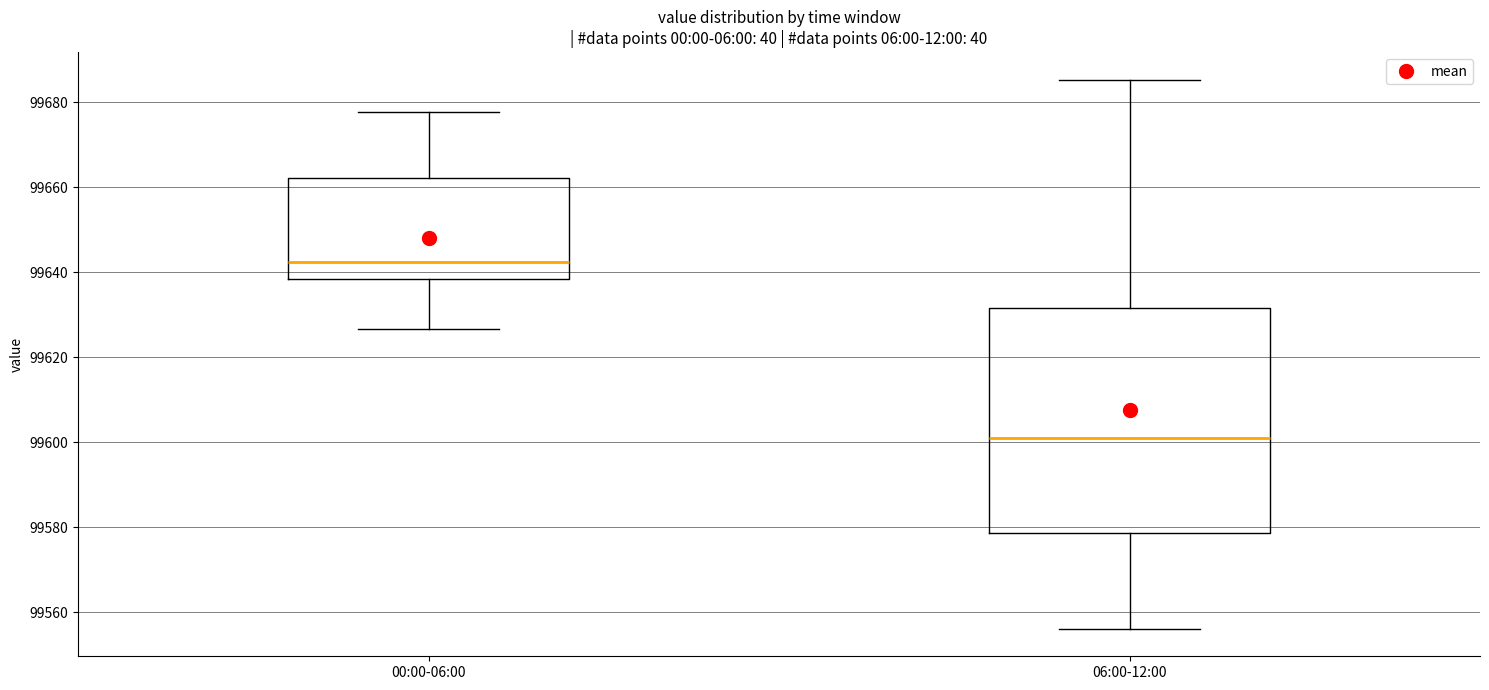

Reading left to right, transcribe this box plot: for each box, give where its median line is, the range the box spans, and where its two whiskers end, as read against the y-axis. The values are not printed on the chart, so give them approximately, as read against the axis.

00:00-06:00: median 99642, box 99638 to 99662, whiskers 99626 to 99678
06:00-12:00: median 99602, box 99578 to 99632, whiskers 99556 to 99686